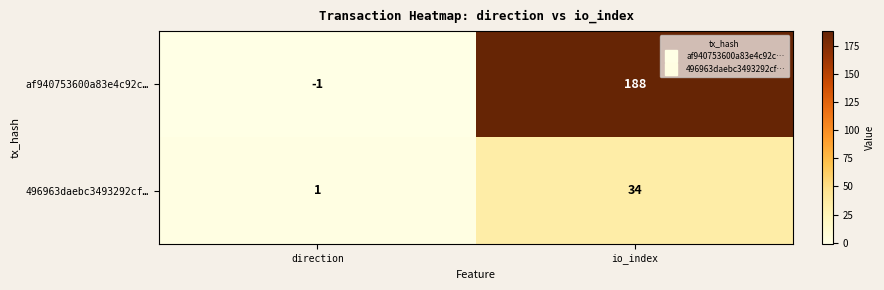

At io_index, list the series in order from smallest to largest.

496963daebc3493292cf…, af940753600a83e4c92c…